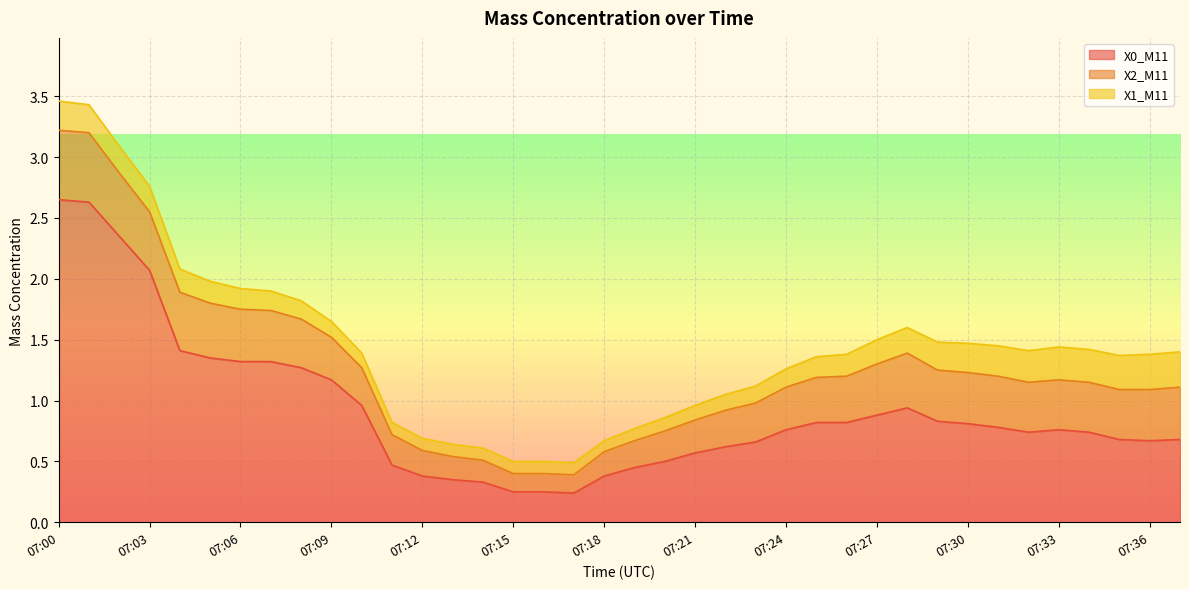

At how many categories does at least one series exceed 0?

38